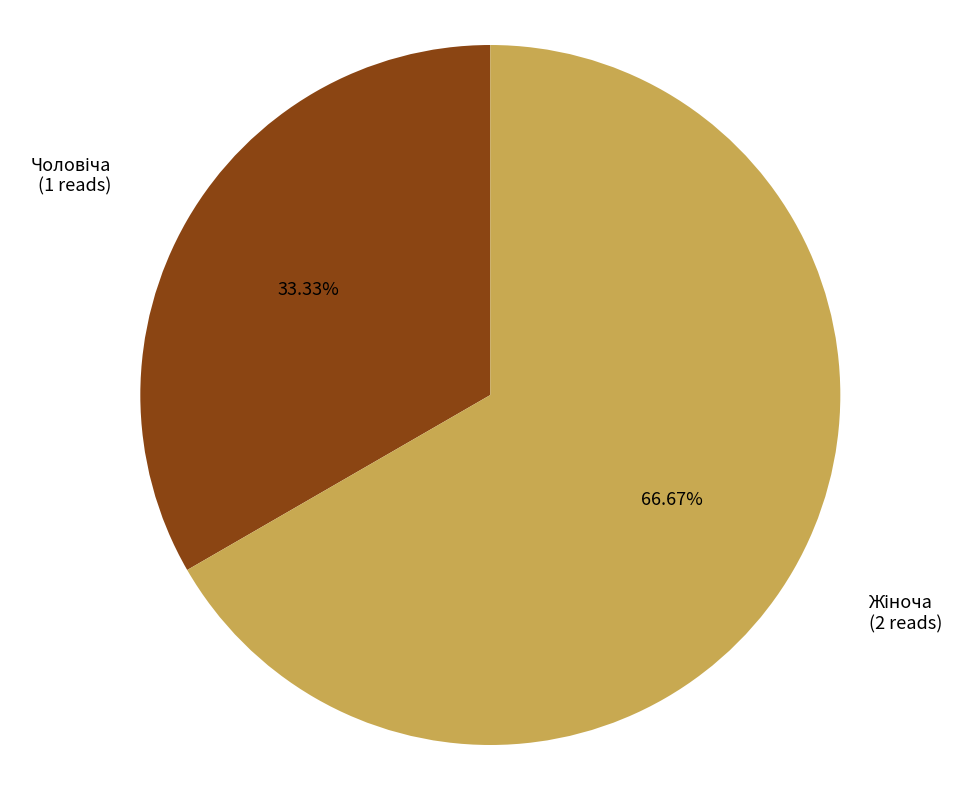

Is there a majority slice in this chart?

Yes